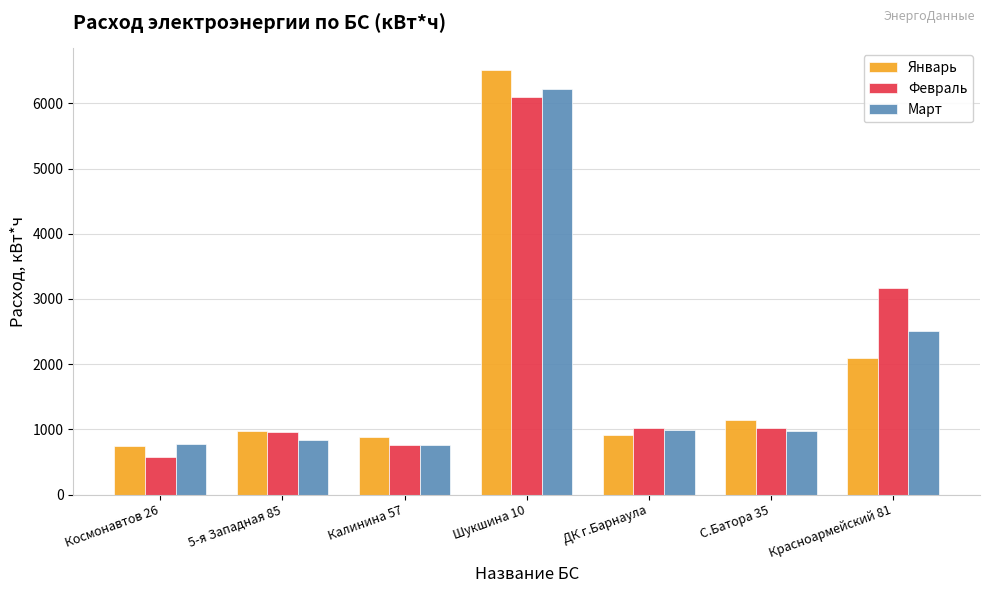

At which label is Февраль closest to 3339?

Красноармейский 81